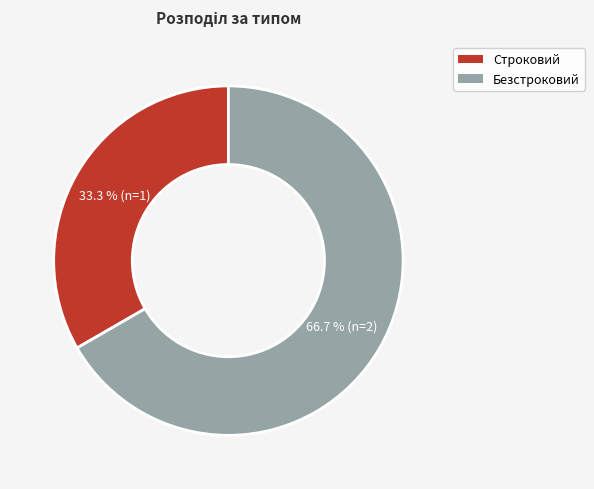

Which has a higher value, Строковий or Безстроковий?

Безстроковий